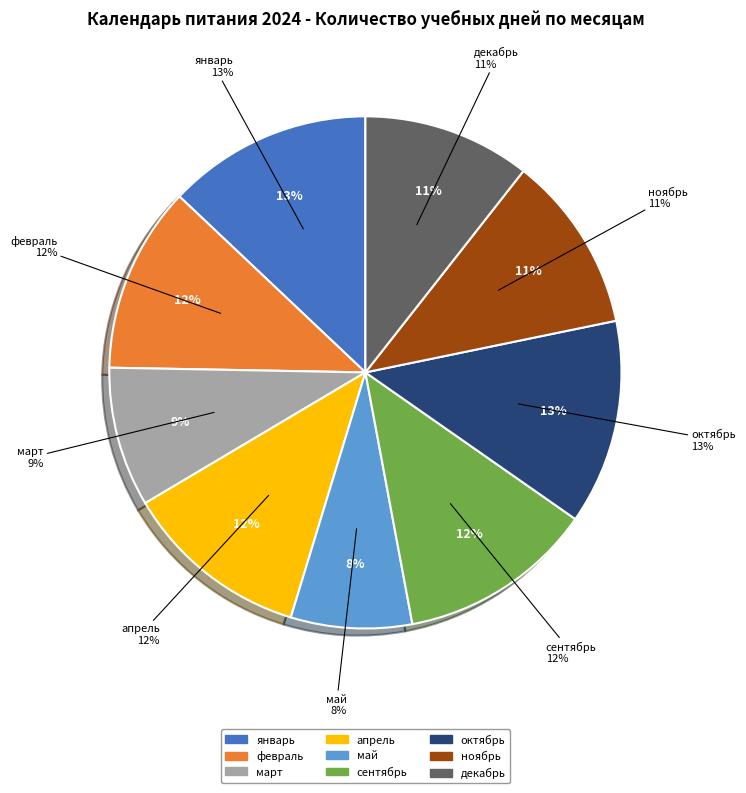

Do апрель and декабрь together represent more than half of the pie?

No